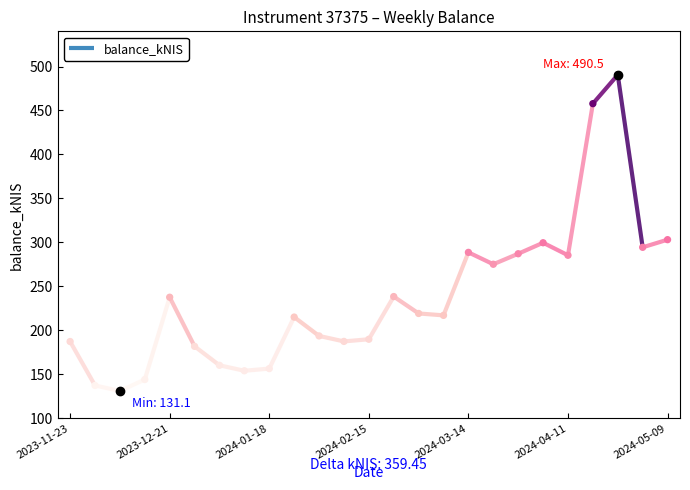

Between 2023-12-28 and 2023-11-23, which is larger?

2023-11-23